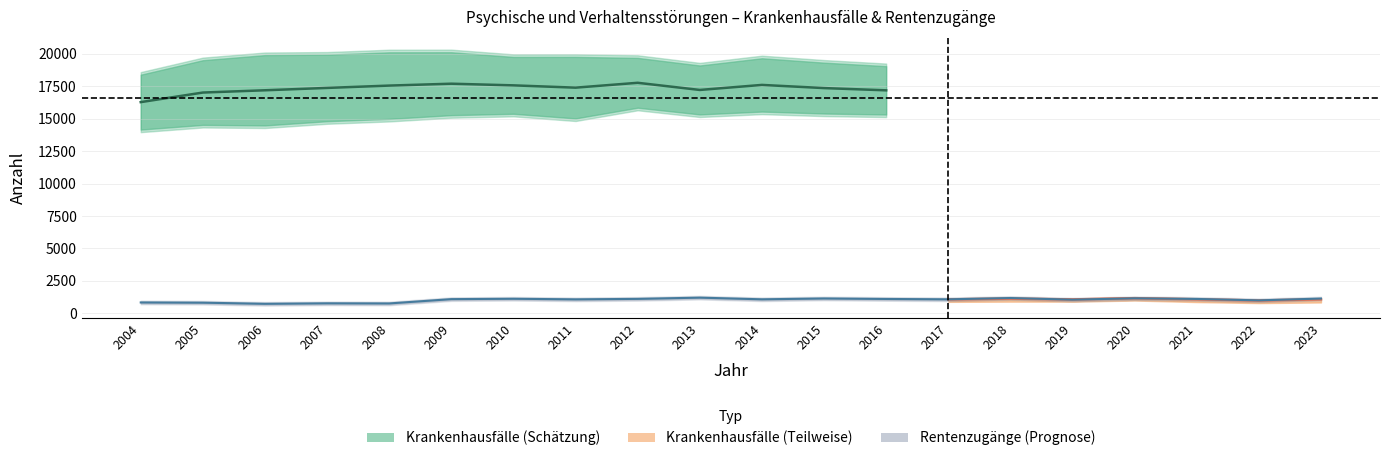

How many values in the maennlich_Krankenhausfaelle series are below 19527?

10